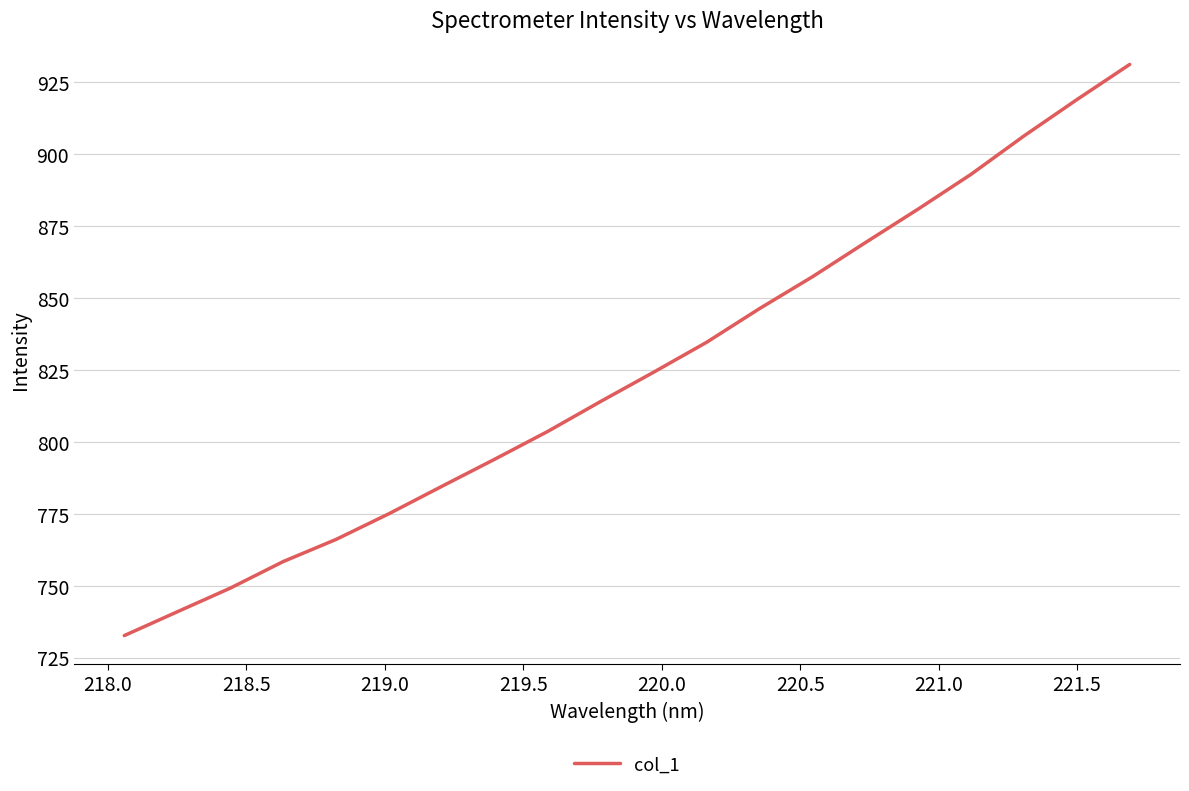

What is the maximum value shown in the chart?

931.3